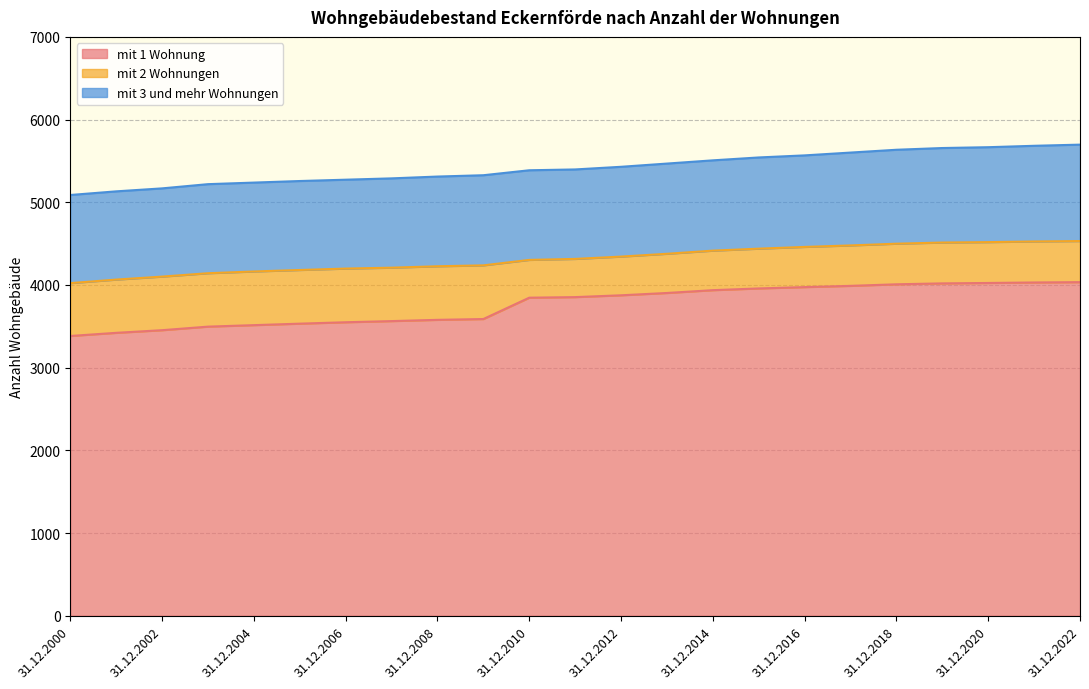

At which label does mit 2 Wohnungen first exceed 496?

31.12.2000